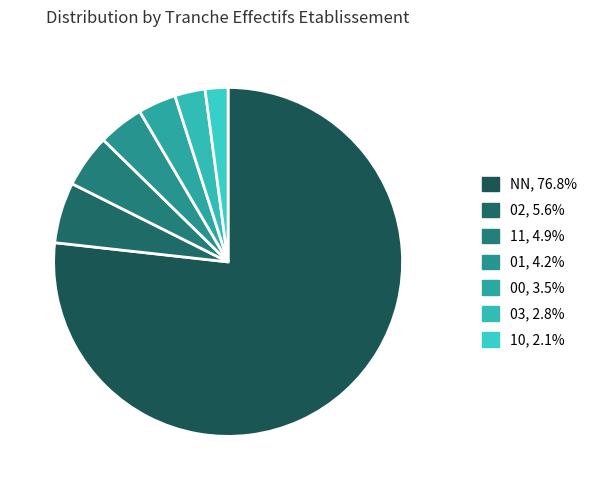

True or false: NN accounts for 77% of the total.

True